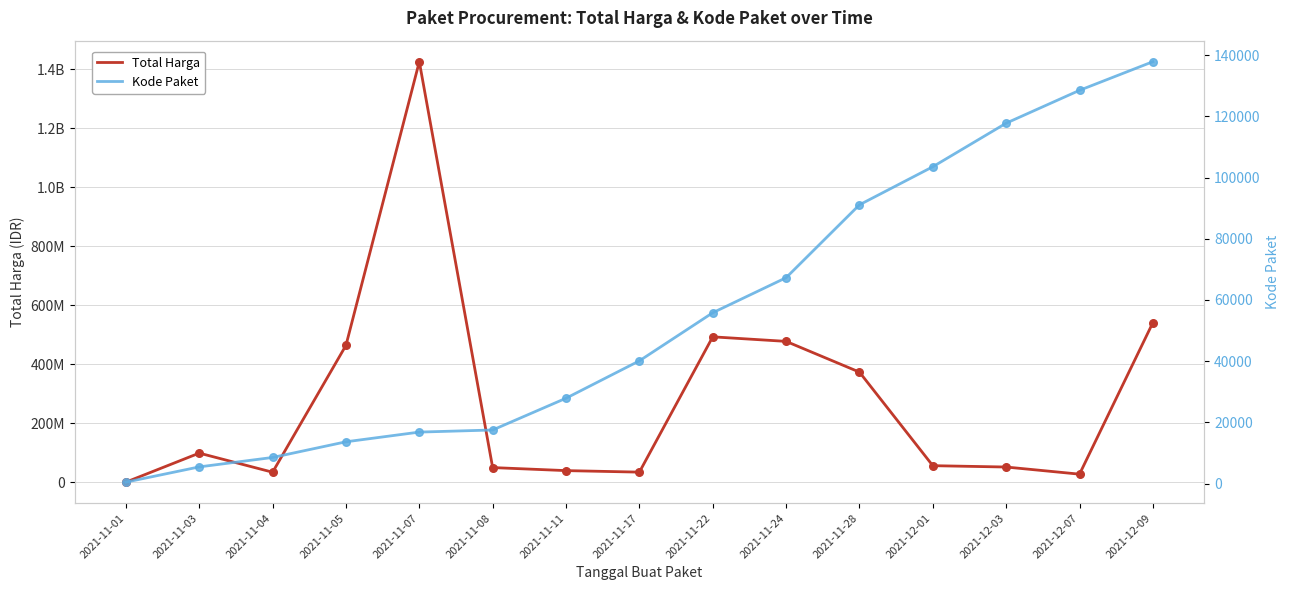

Is the value of Kode Paket at 2021-11-05 greater than the value of Total Harga at 2021-11-03?

No